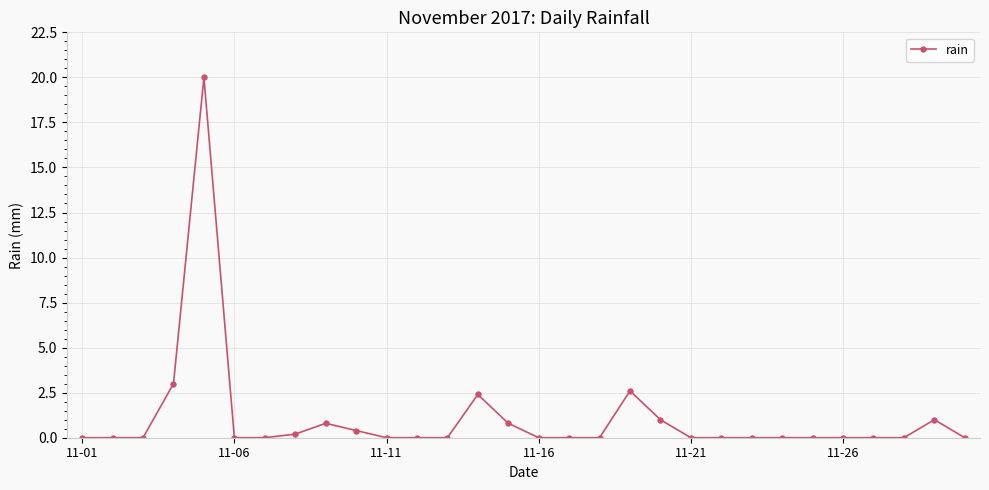

Is this an area chart (filled region under the line)?

No